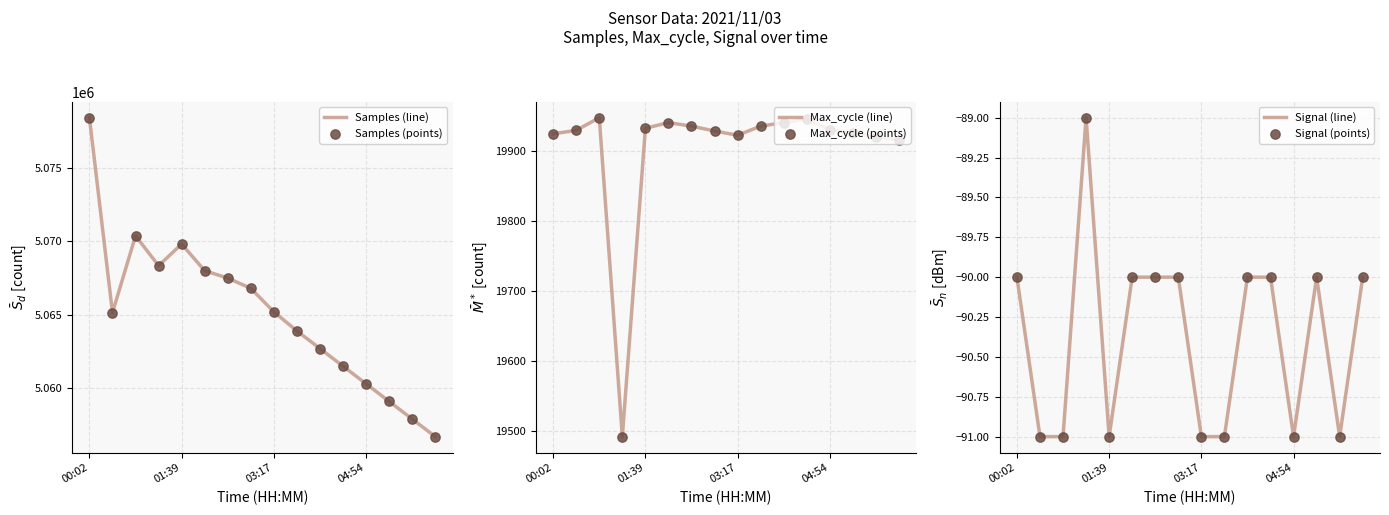

Which series reaches the minimum Y coordinate?

Signal (line)